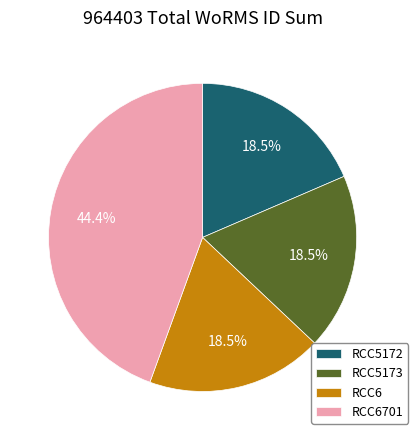

What is the total percentage of RCC6 and RCC5172?

37.0%